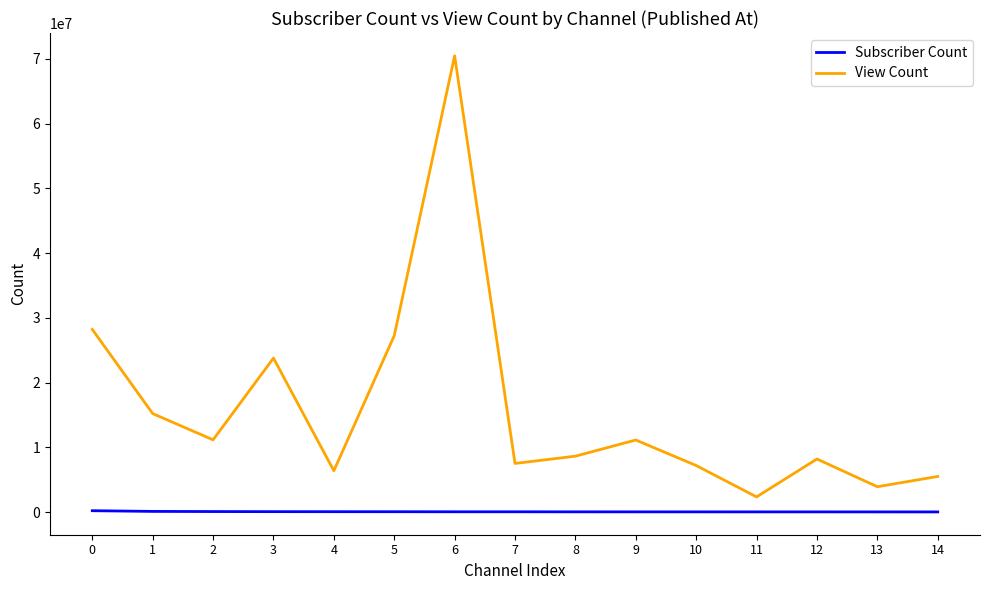

What is the total value across all series at 12?

8250999